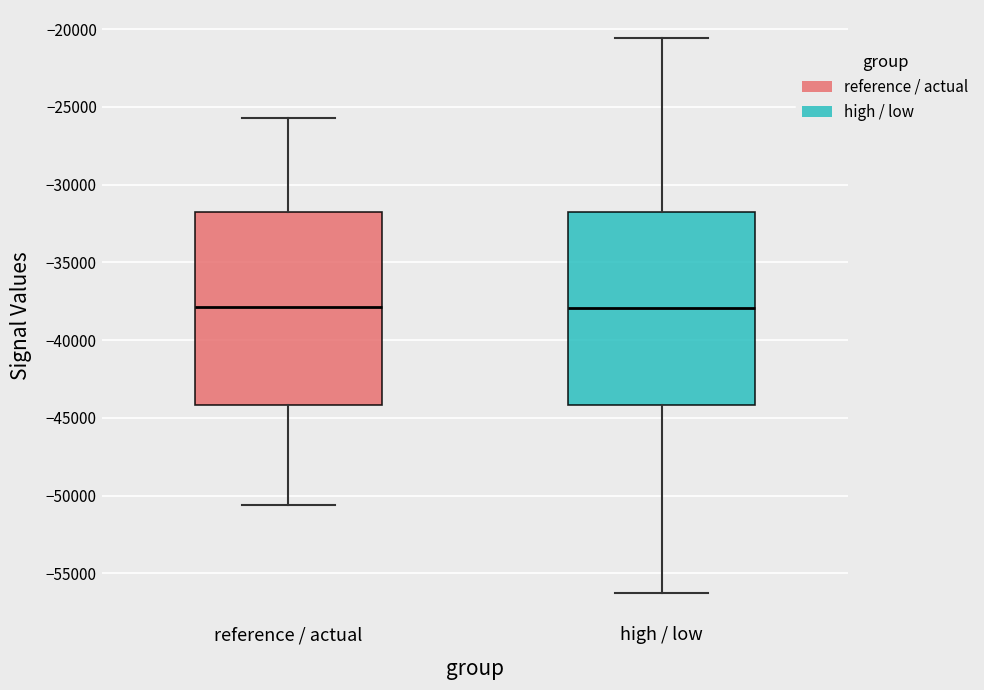

Where is the lower edge of the box for reference / actual on the y-axis? The values are not printed on the chart, so give them approximately, as read against the axis.

-44000